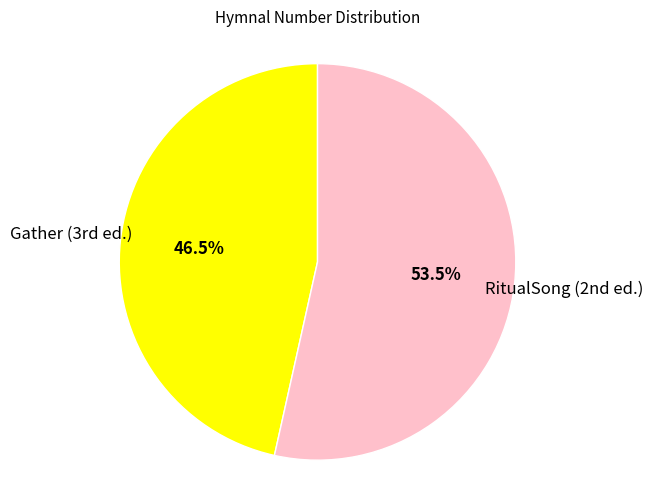

Rank the categories by value from lowest to highest.

Gather (3rd ed.), RitualSong (2nd ed.)